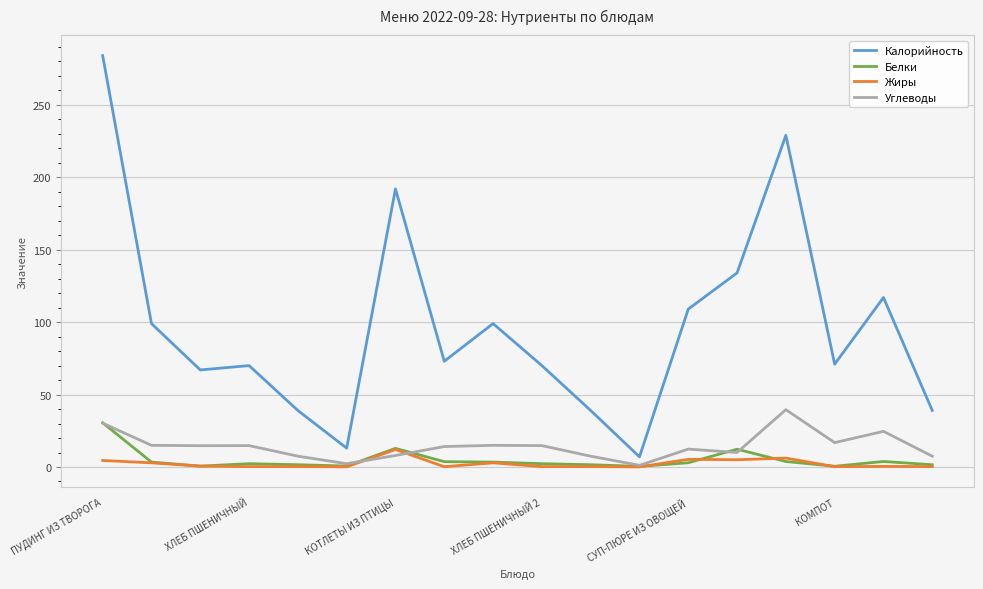

What is the highest value of the Жиры series?

12.1